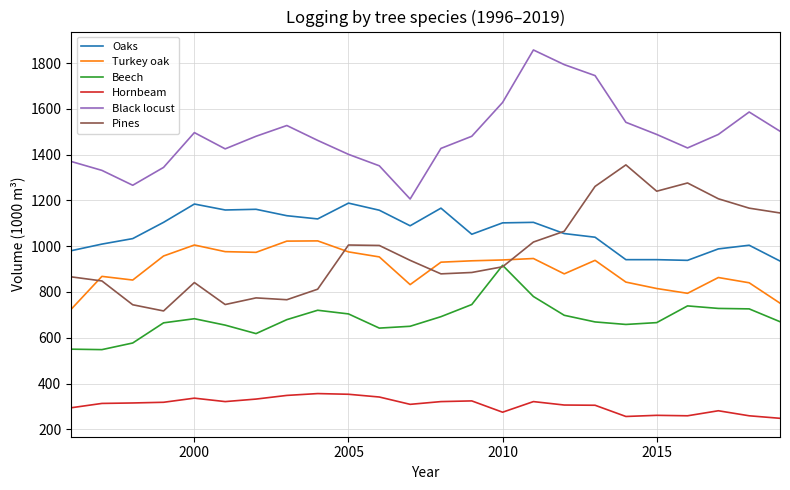

What is the maximum value for Hornbeam?

356.0